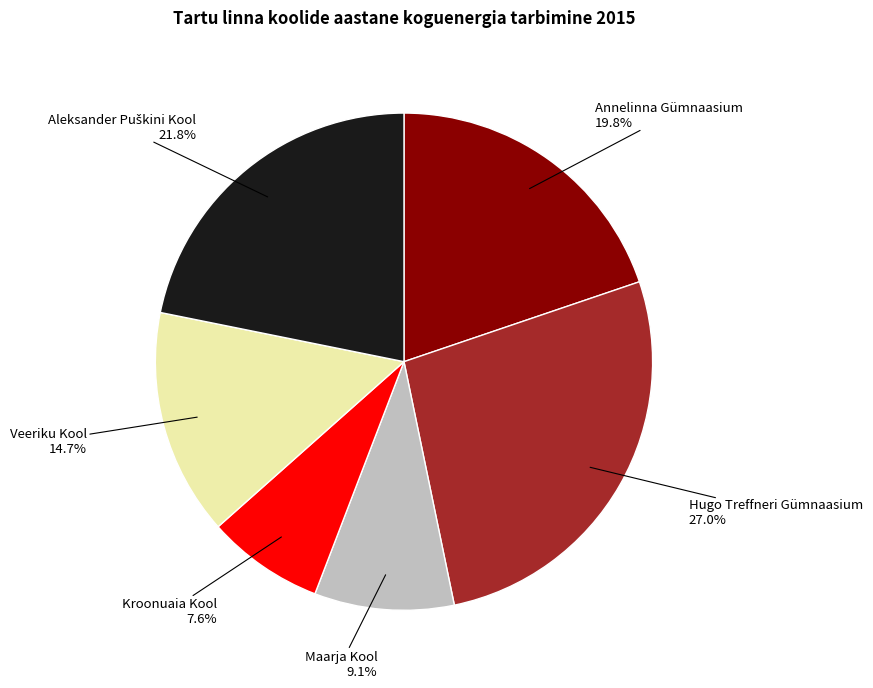

Is there any slice that represents more than half of the pie?

No